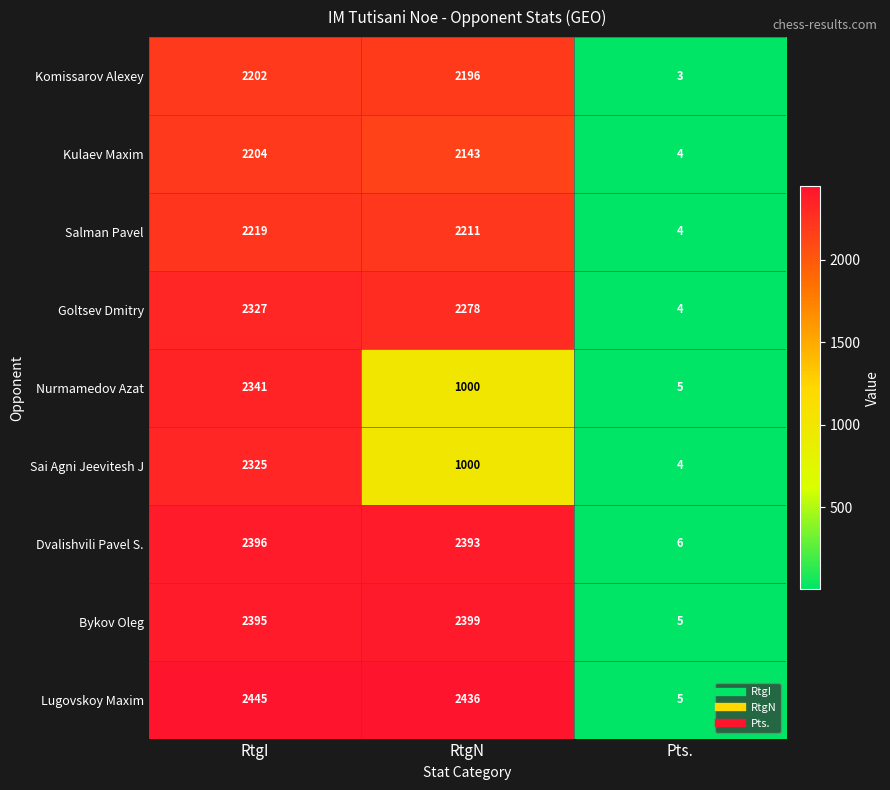

What is the minimum value shown in the chart?

3